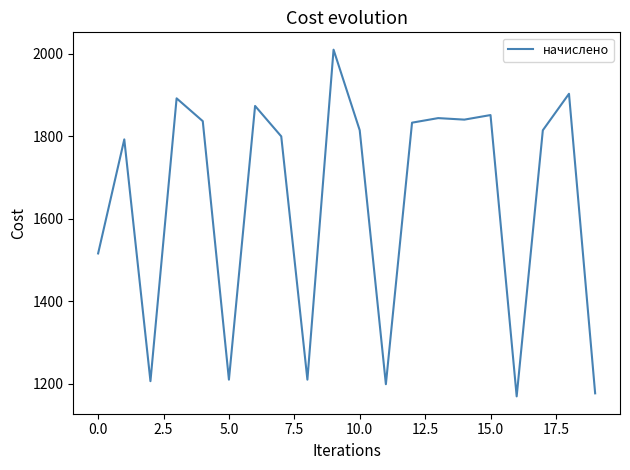

What is the greatest value displayed?

2009.4